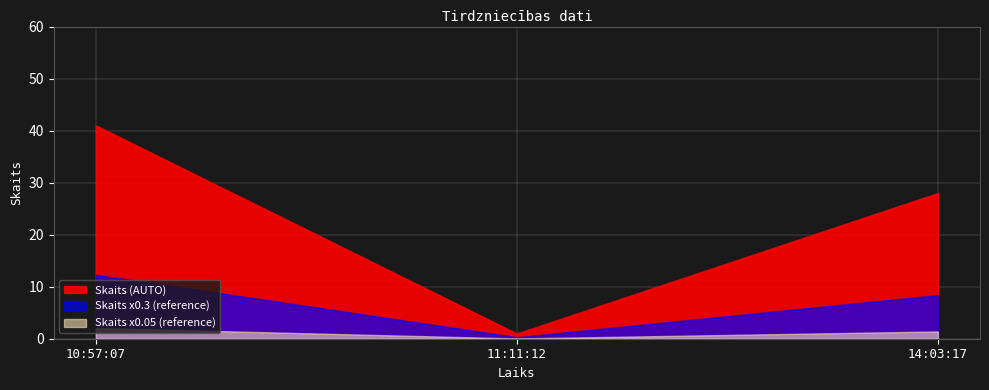

The value at 10:57:07 is 12. True or false?

False